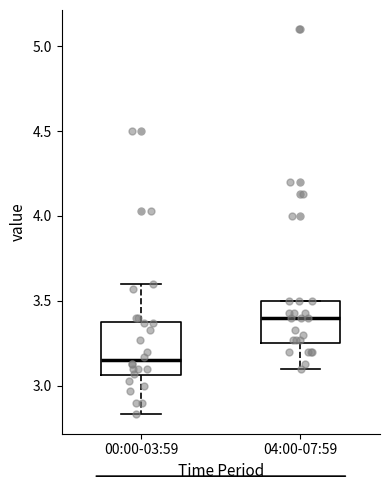

Which box is the tallest, from its lower edge to its upper edge?

00:00-03:59